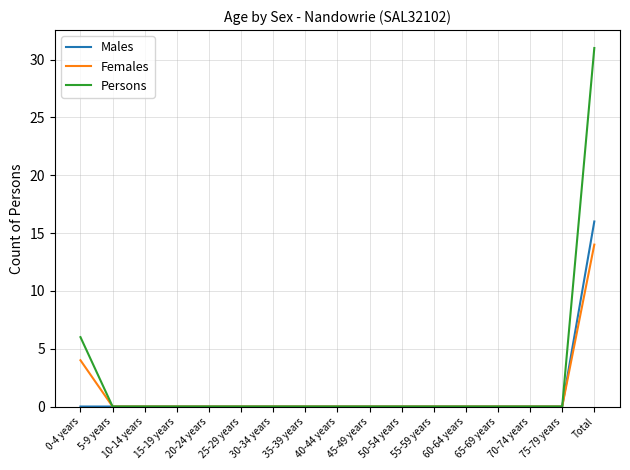

What position from the right is 45-49 years?

8